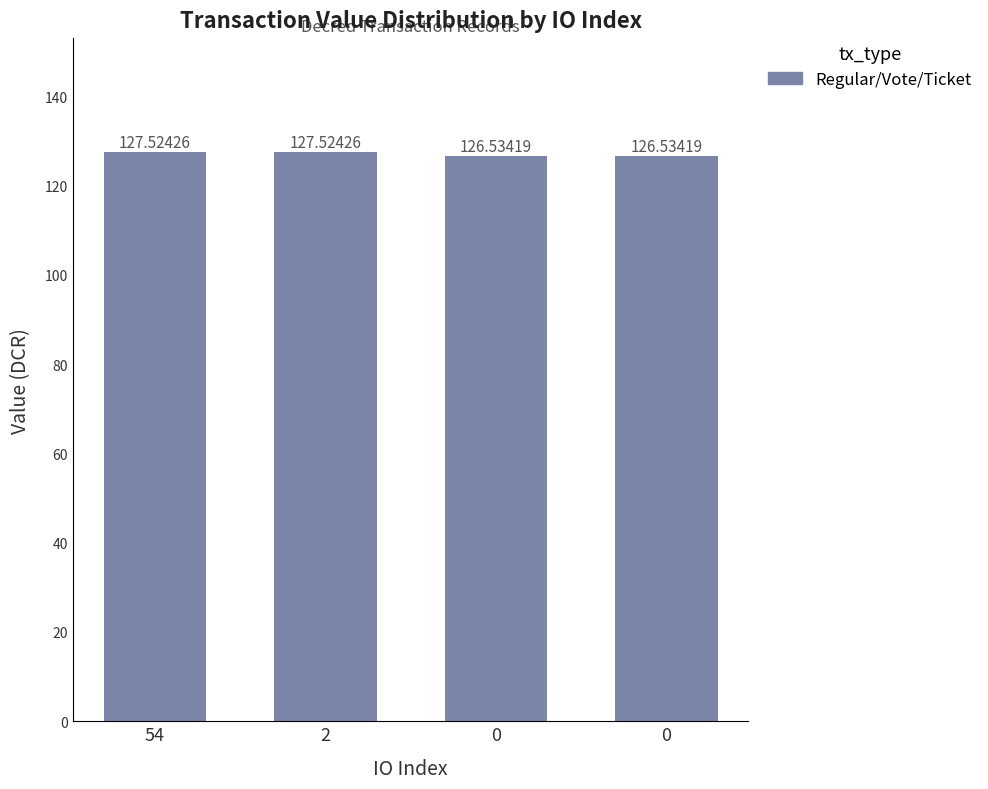

How many data points are above 127?

2